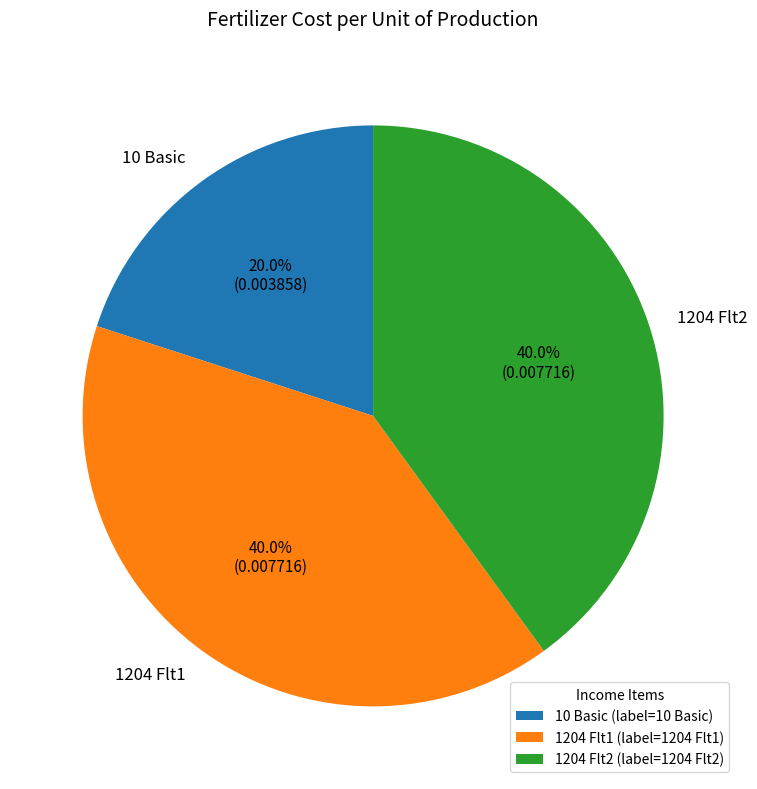

To the nearest percent, what percentage of the pie is 1204 Flt1?

40%